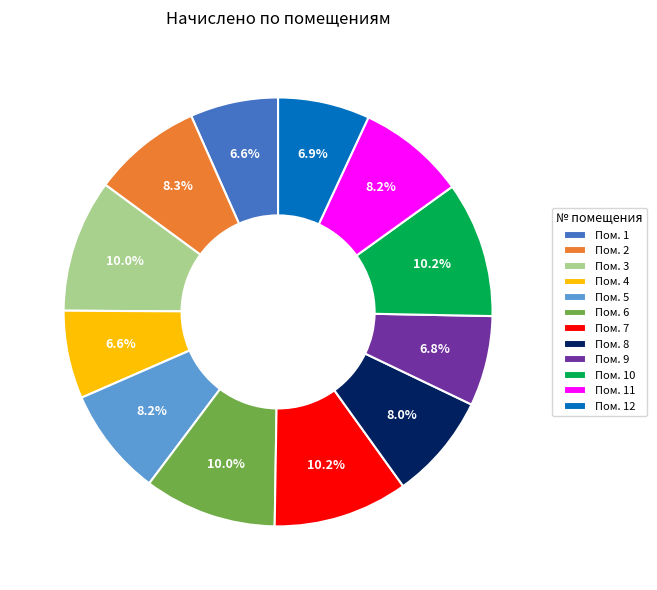

What is the ratio of the value at Пом. 10 to the value at Пом. 7?

1.0